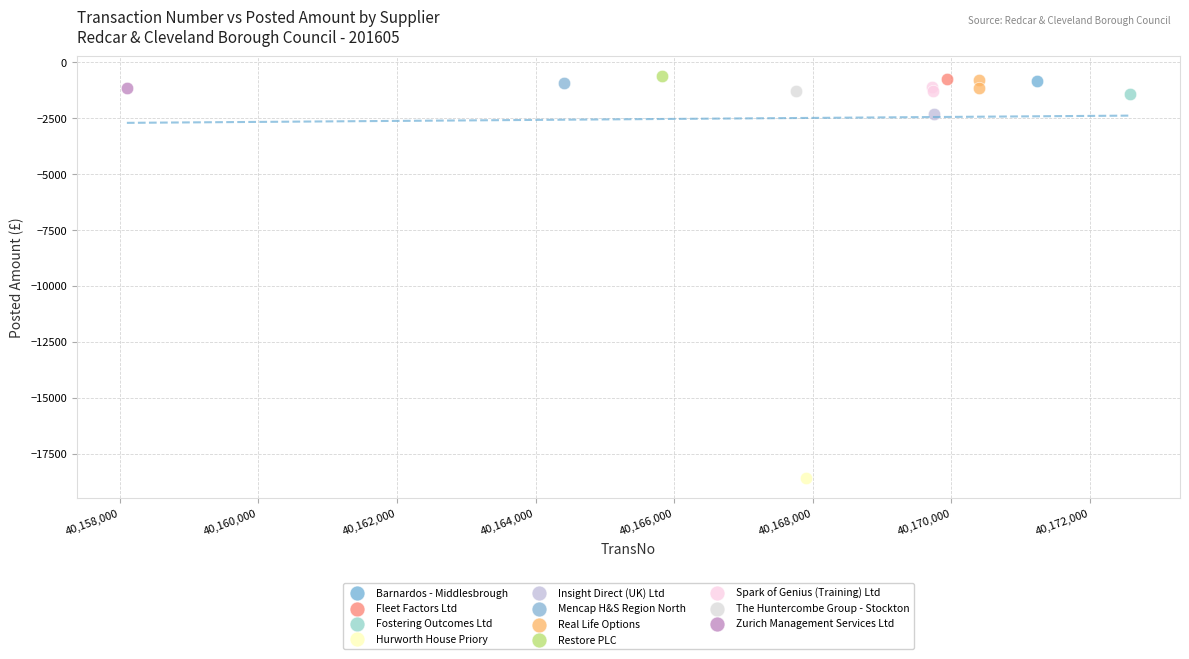

What are all the series names shown in the legend?

Barnardos - Middlesbrough, Fleet Factors Ltd, Fostering Outcomes Ltd, Hurworth House Priory, Insight Direct (UK) Ltd, Mencap H&S Region North, Real Life Options, Restore PLC, Spark of Genius (Training) Ltd, The Huntercombe Group - Stockton, Zurich Management Services Ltd